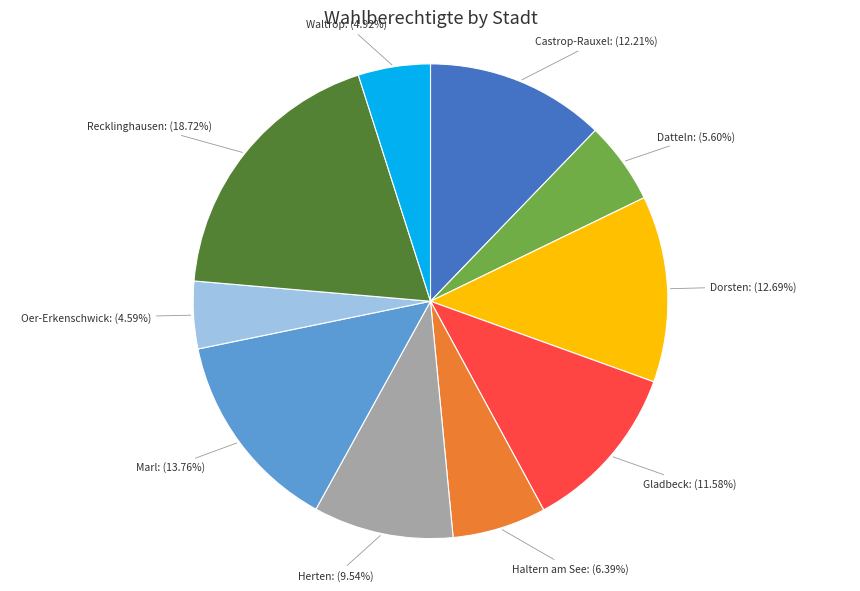

Is there a majority slice in this chart?

No